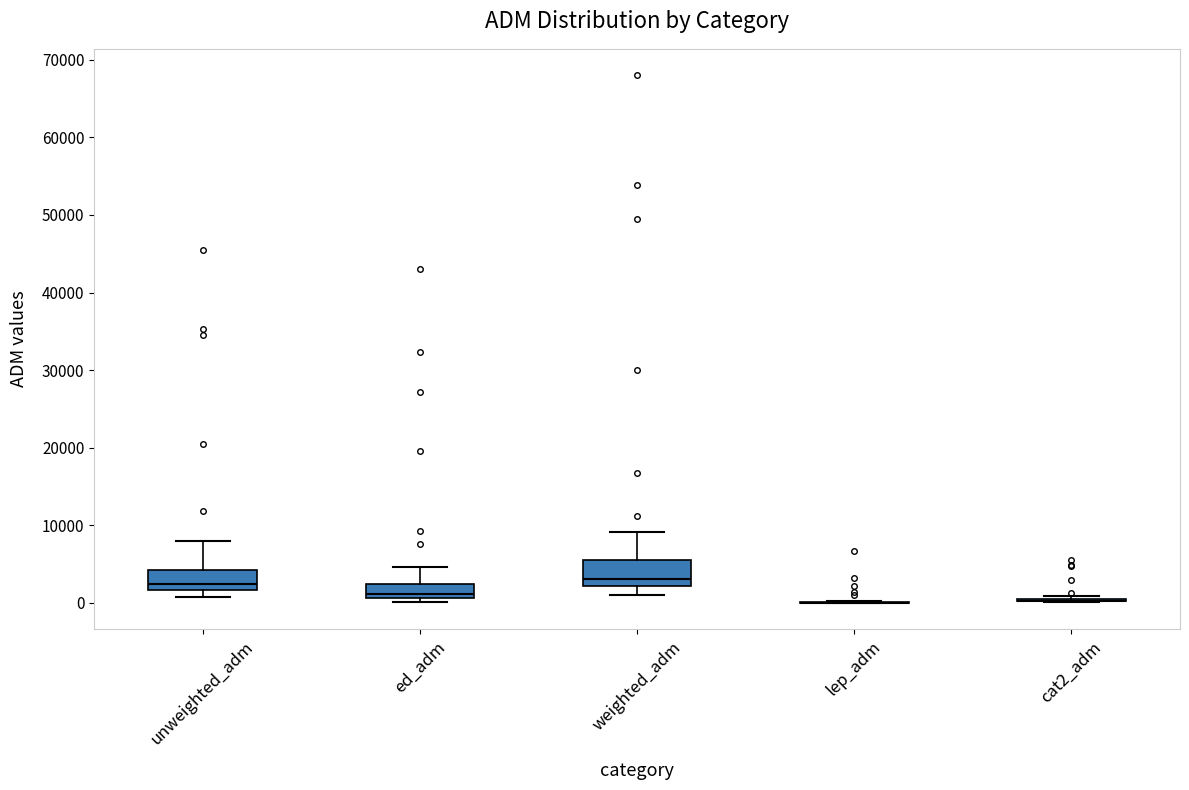

Reading left to right, transcribe this box plot: for each box, give where its median line is, the range the box spans, and where its two whiskers end, as read against the y-axis. The values are not printed on the chart, so give them approximately, as read against the axis.

unweighted_adm: median 2000 (just above the box's lower edge), box 2000 to 4000, whiskers 1000 to 8000
ed_adm: median 1000 (just above the box's lower edge), box 1000 to 2000, whiskers 0 to 5000
weighted_adm: median 3000, box 2000 to 5000, whiskers 1000 to 9000
lep_adm: box collapsed to a line at 0, whiskers 0 to 0
cat2_adm: box collapsed to a line at 0, whiskers 0 to 1000